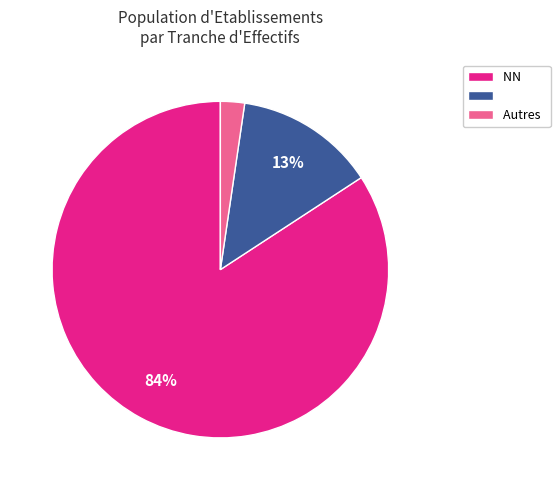

Is there a majority slice in this chart?

Yes